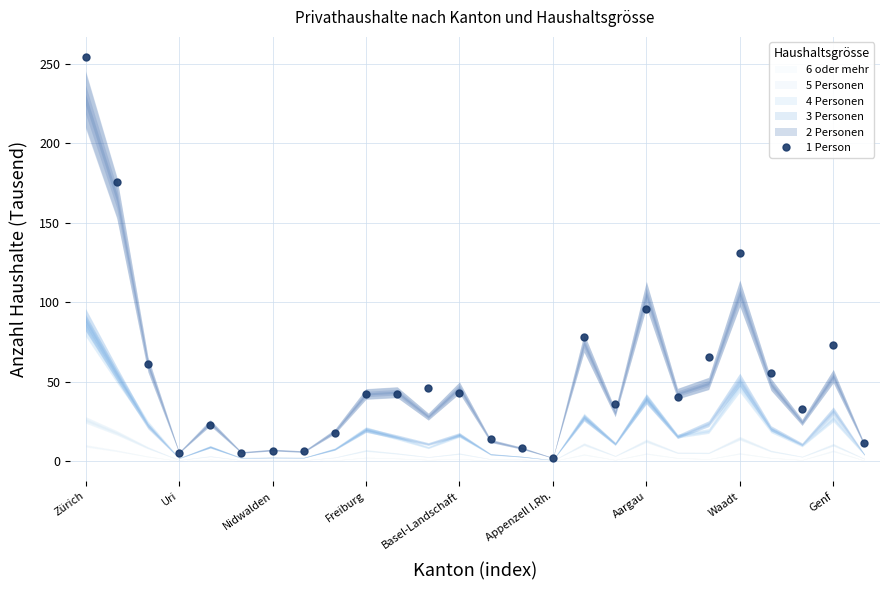

Is this an area chart (filled region under the line)?

No